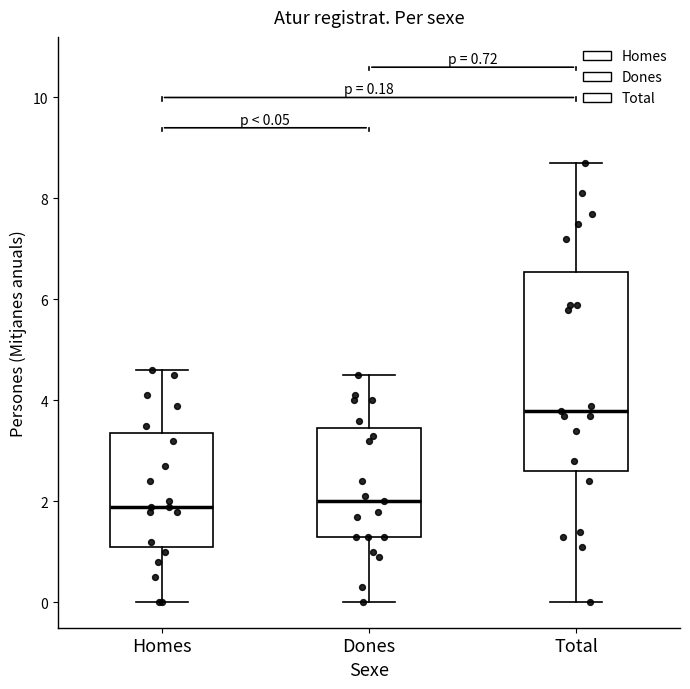

Comparing the boxes themselves (not the whiskers), which one is the tallest?

Total